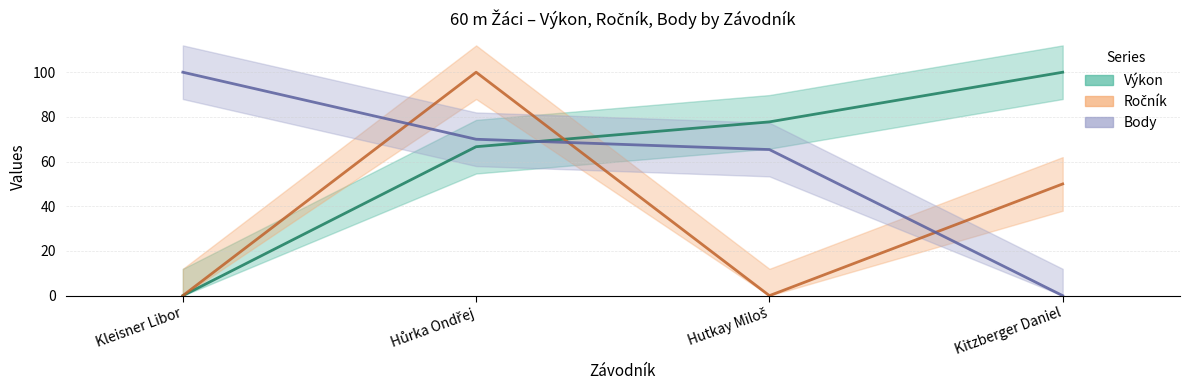

True or false: Ročník and Body cross at least once.

True